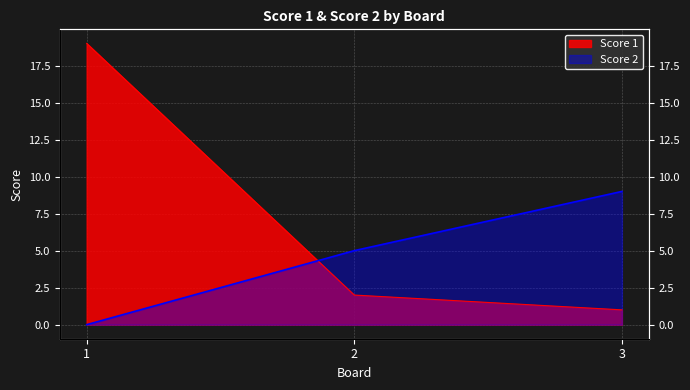

What is the total value across all series at 1?

19